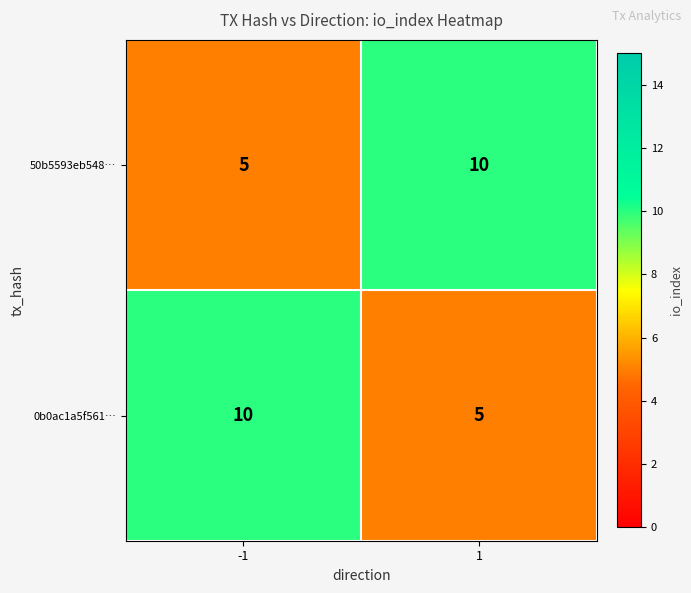

What is the difference between the highest and lowest values at 1?

5